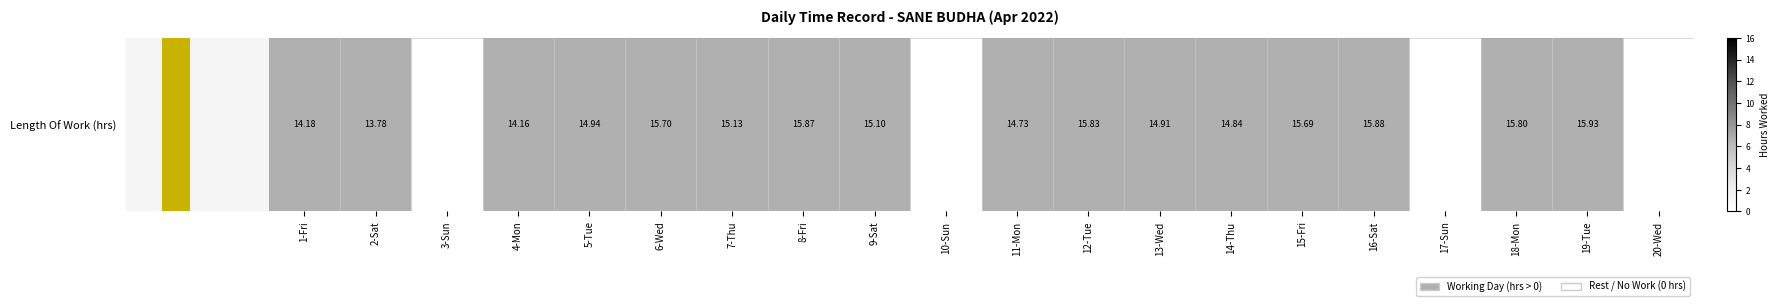

What is the difference between the second highest and second lowest values?

15.9